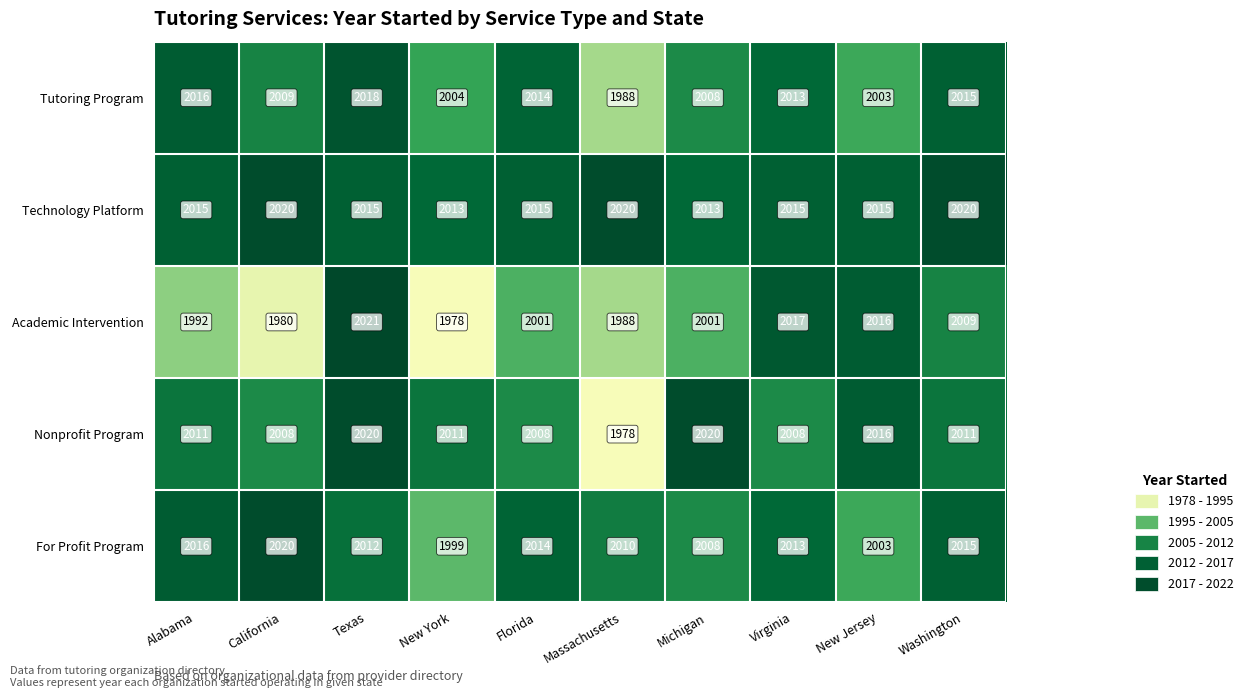

Which series has the largest total across all categories?

Technology Platform